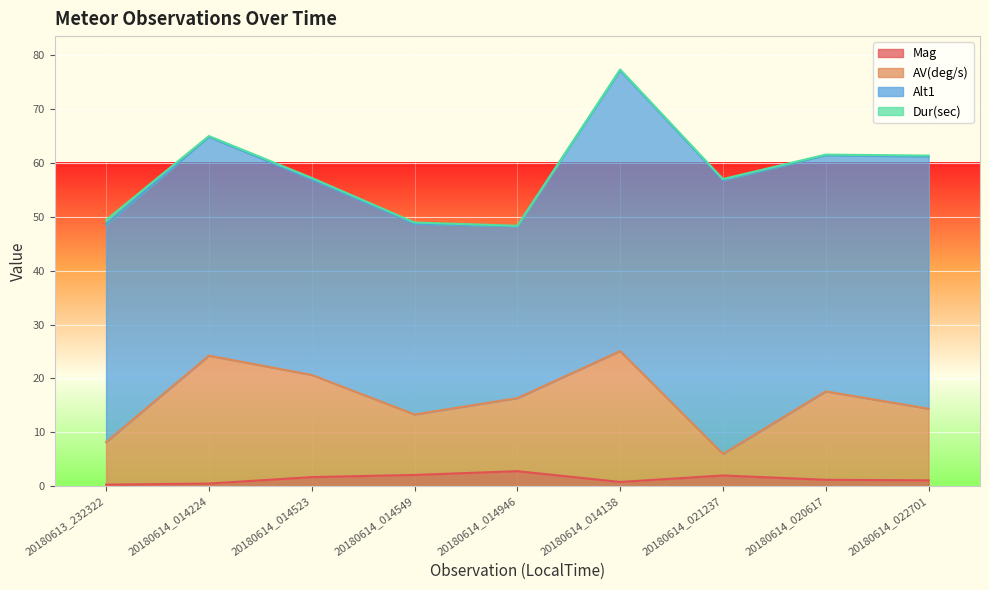

At which category is the sum across all series the highest?

20180614_014138